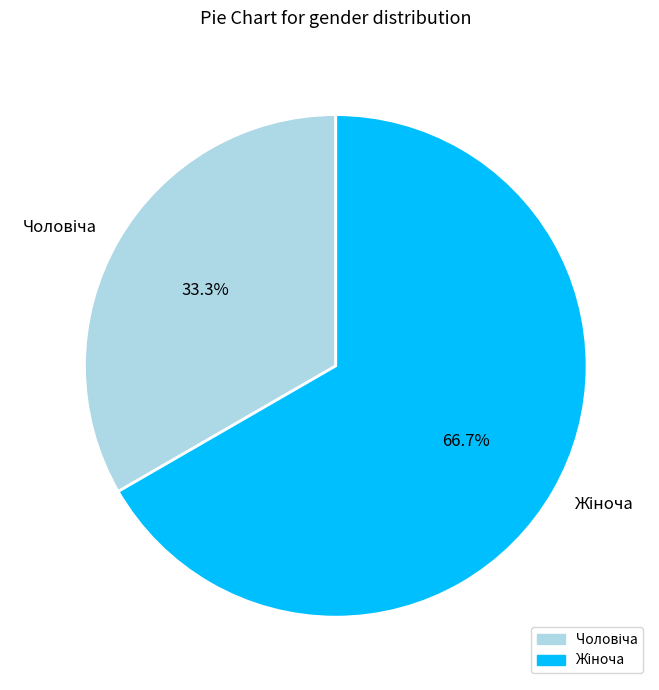

Is there a majority slice in this chart?

Yes